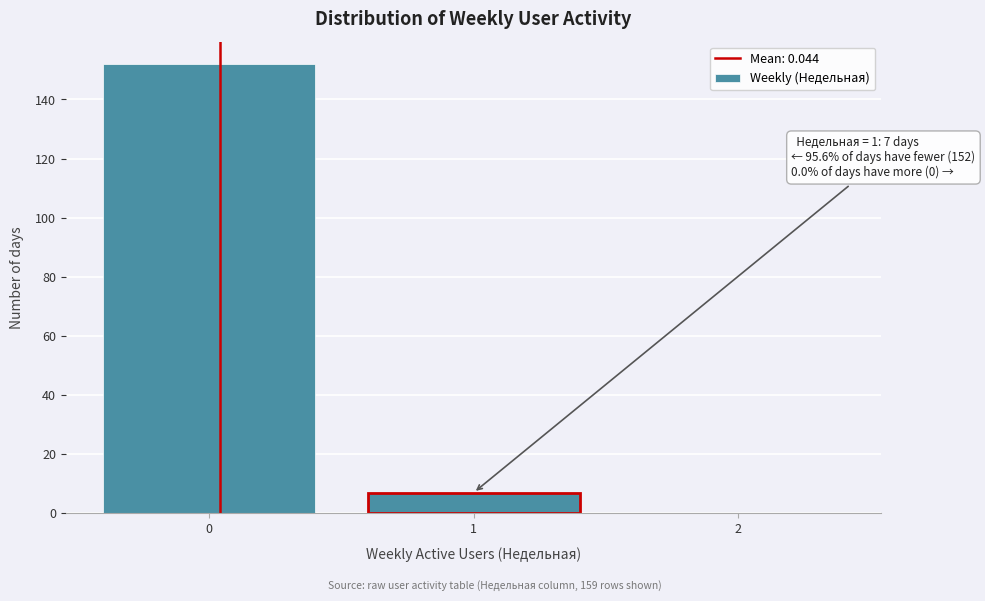

Over which range of the x-axis is the bar tallest?

-0.5 to 0.5